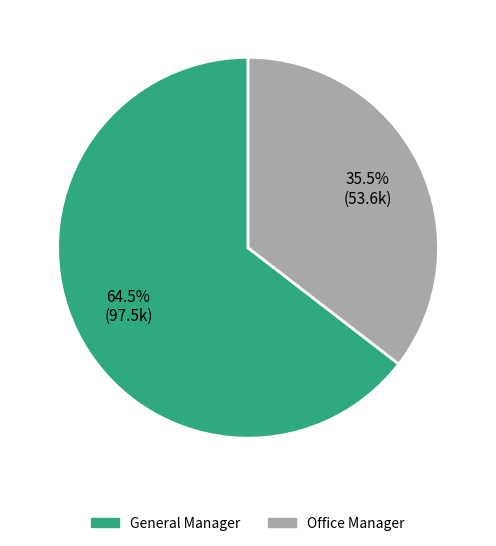

To the nearest percent, what is the average slice percentage?

50%